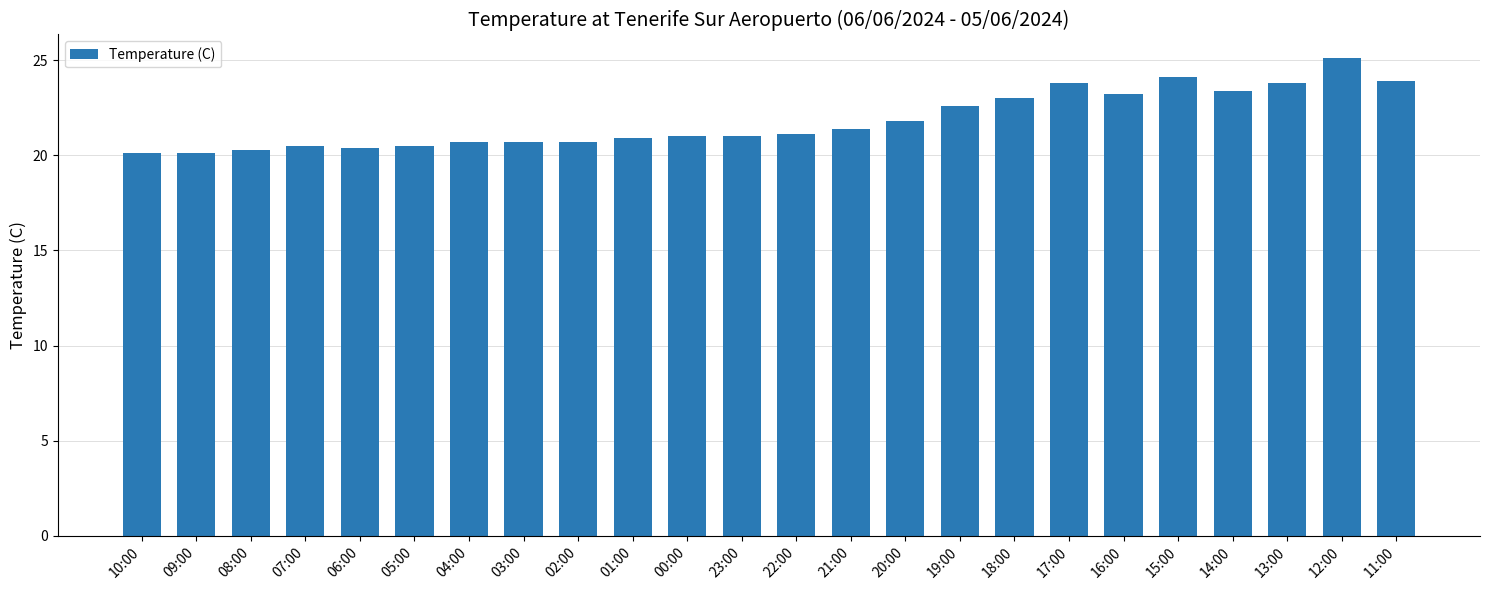

What is the difference between the maximum and minimum values?

5.0